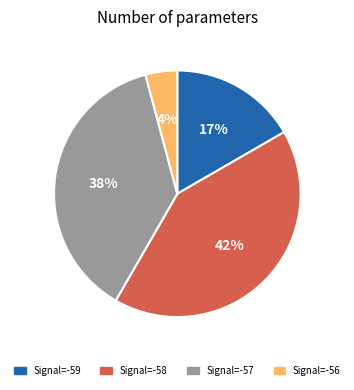

Is it true that Signal=-57 is 38% of the pie?

True